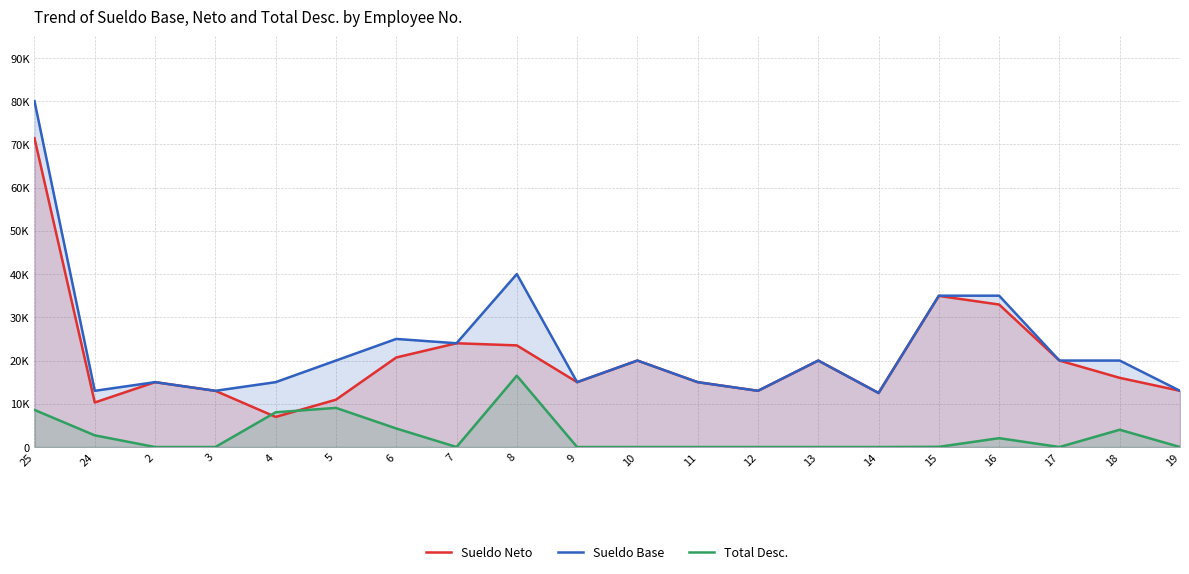

True or false: Sueldo Base and Total Desc. cross at least once.

False